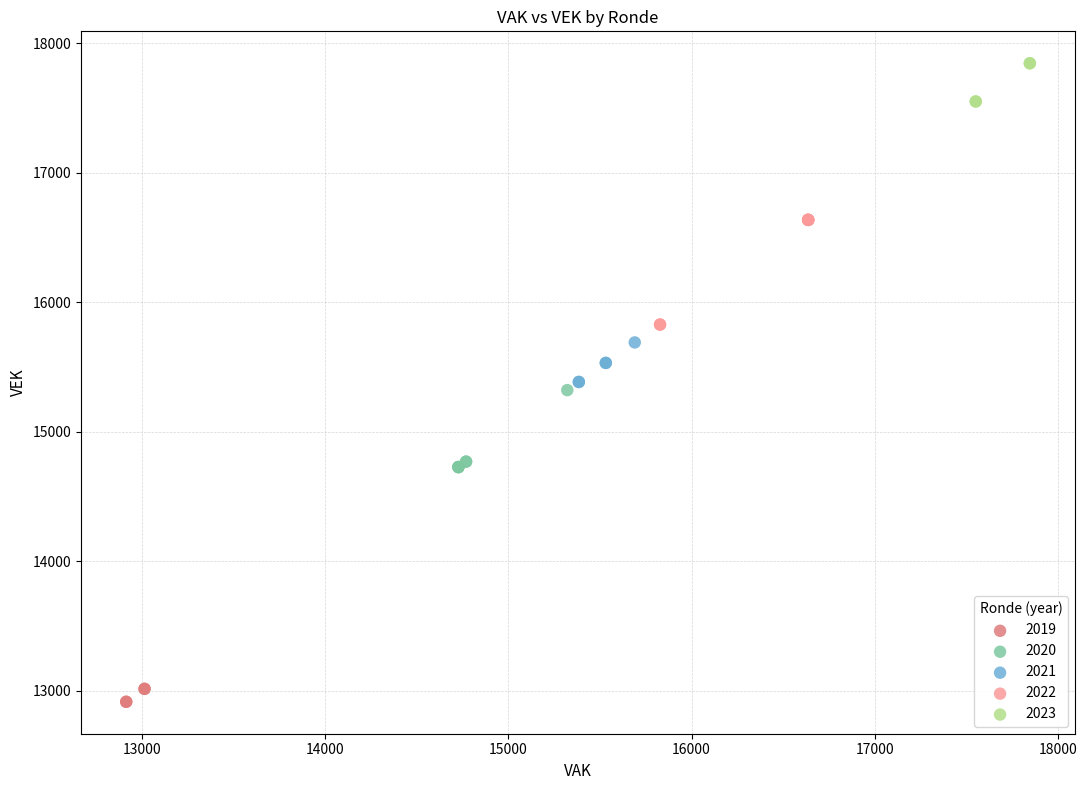

Which series has the widest spread of Y values?

2022